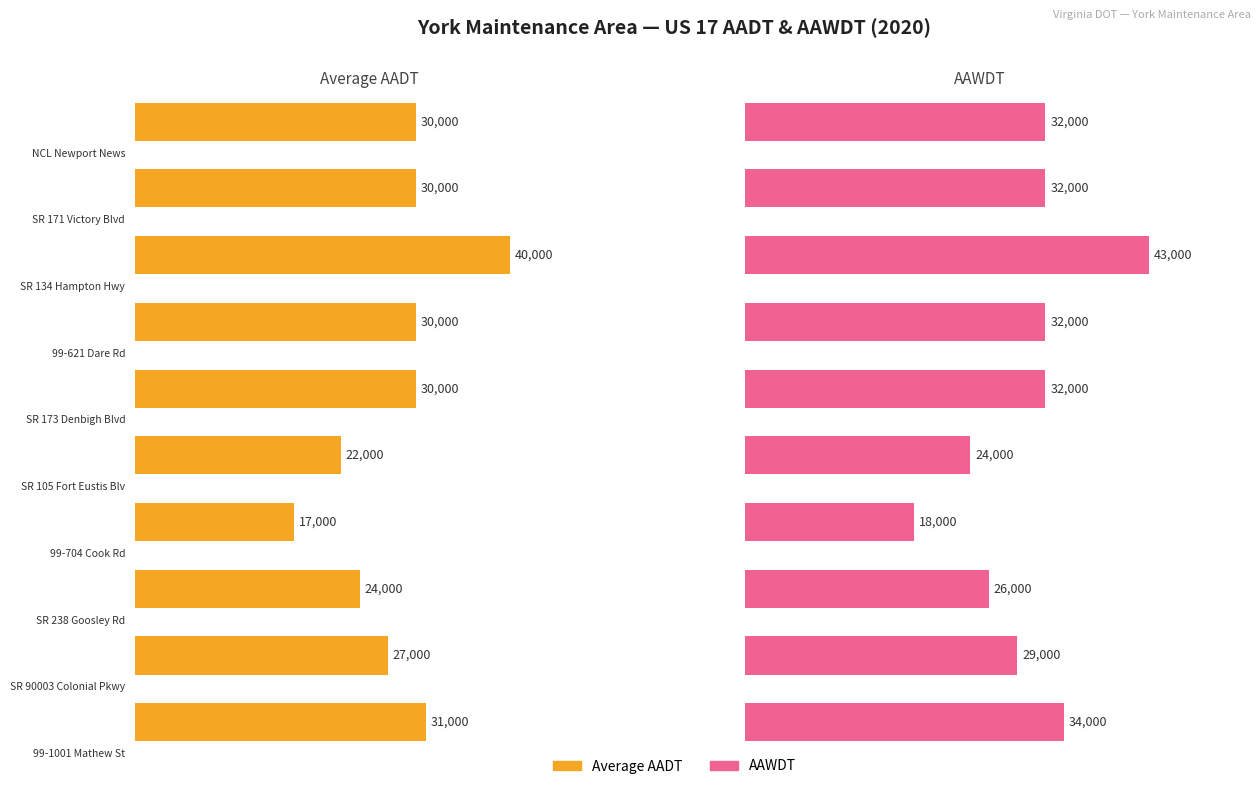

Is it true that Average AADT equals 30000 at SR 173 Denbigh Blvd?

True